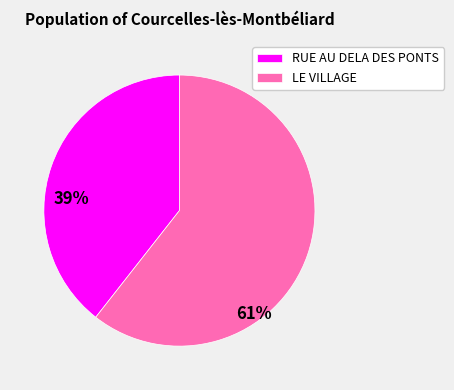

Combined, do LE VILLAGE and RUE AU DELA DES PONTS account for over 50%?

Yes